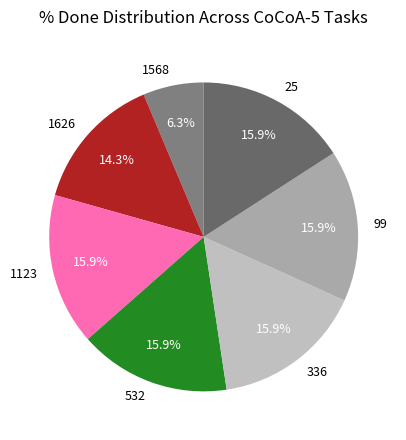

Between 25 and 1626, which is larger?

25